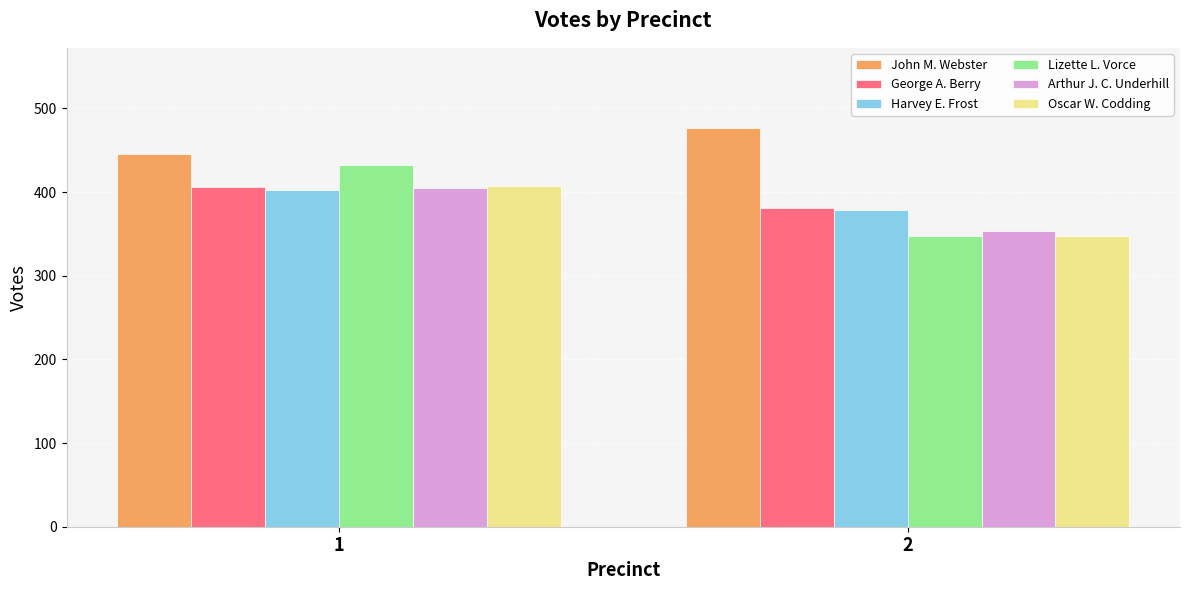

How many bars are there in each group?

6